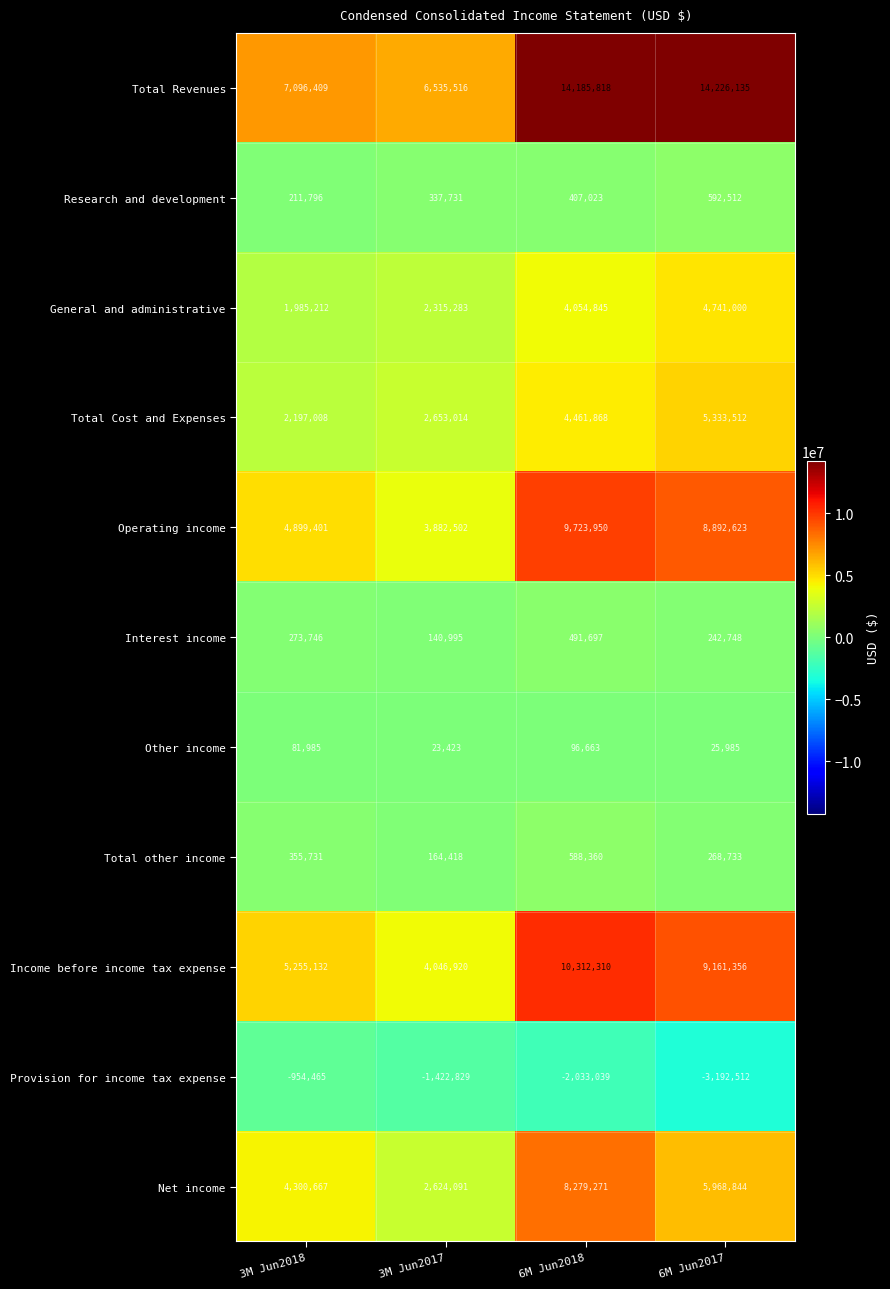

How many Operating income values are between 4899401 and 9723950?

3